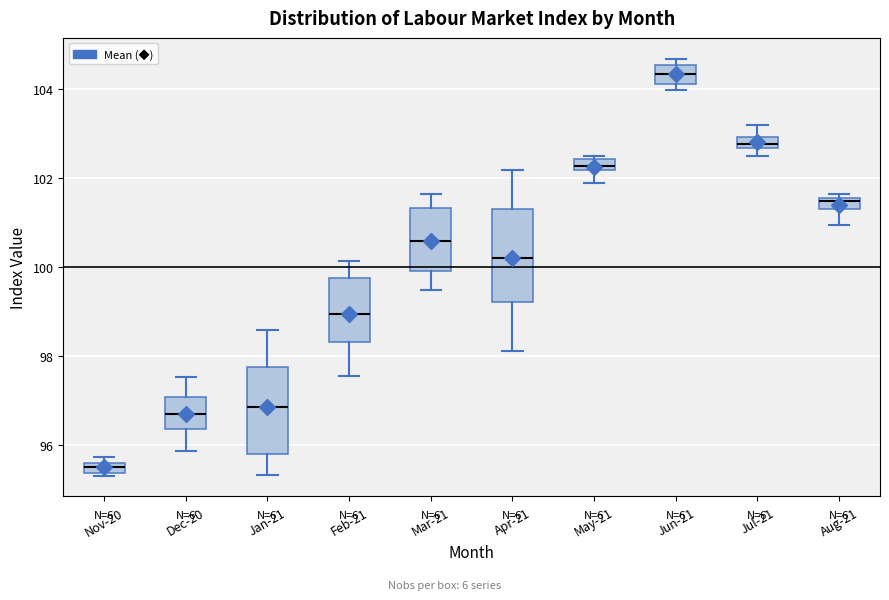

Which box's median line is the lowest?

Nov-20